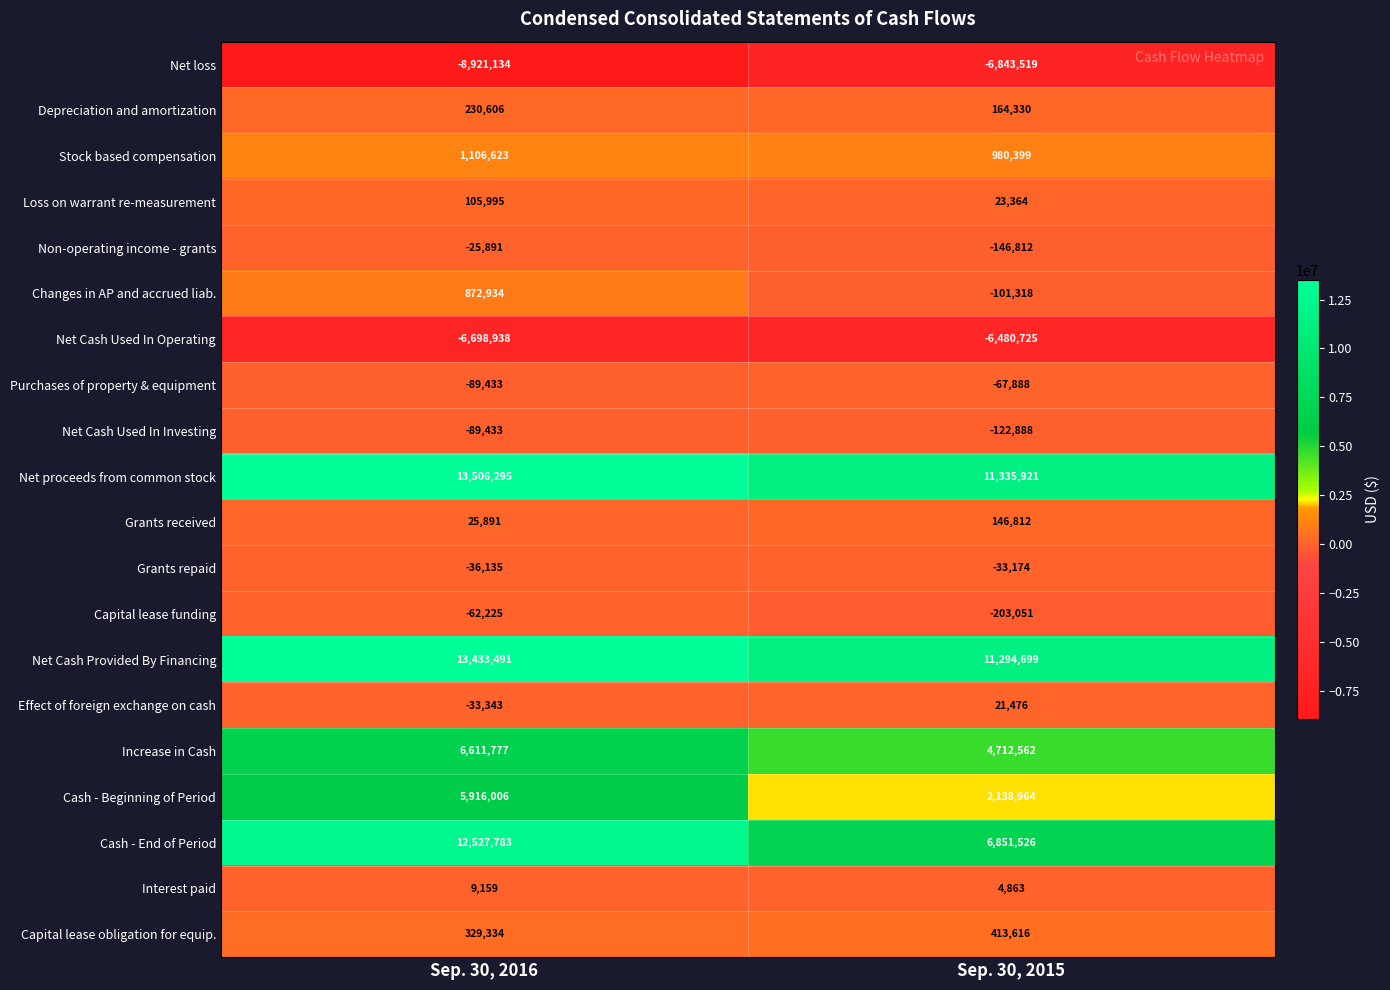

At which category is the sum across all series the highest?

Sep. 30, 2016